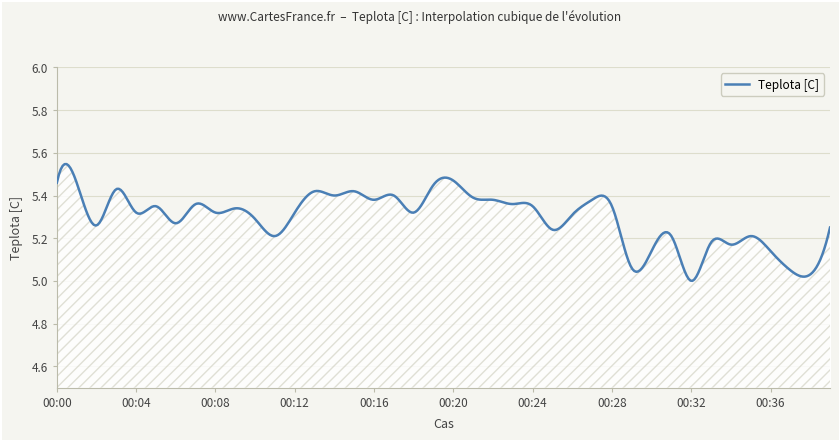

How many distinct data groups are displayed?

1